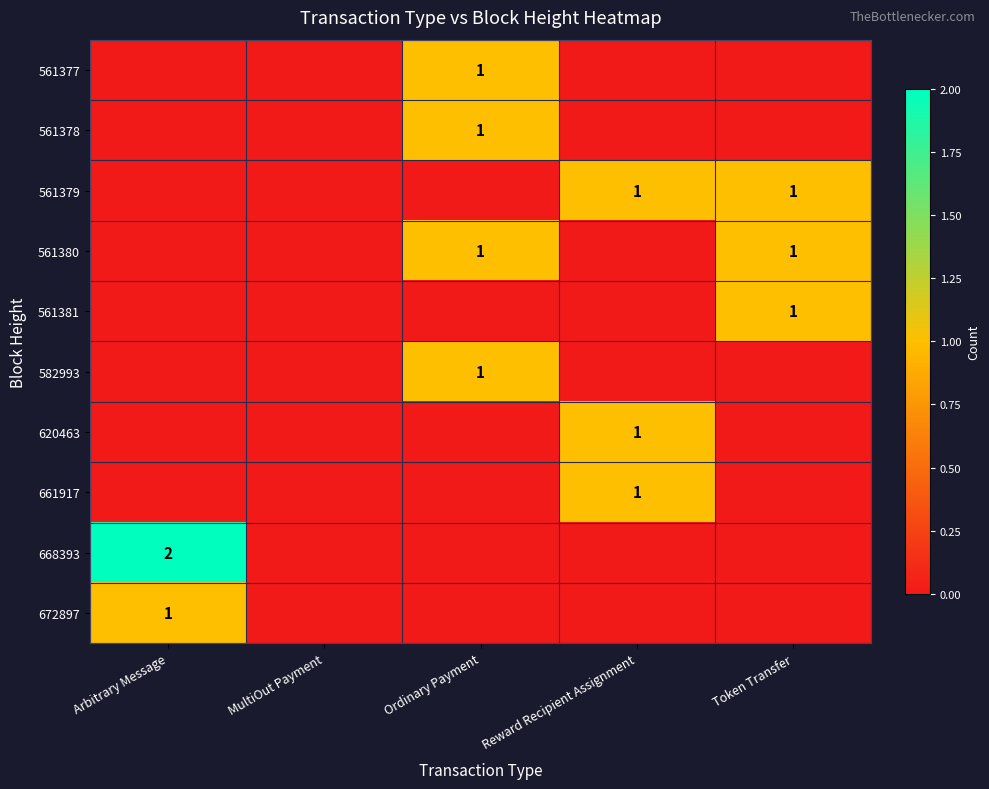

The 561379 series shows 2 at Reward Recipient Assignment. True or false?

False